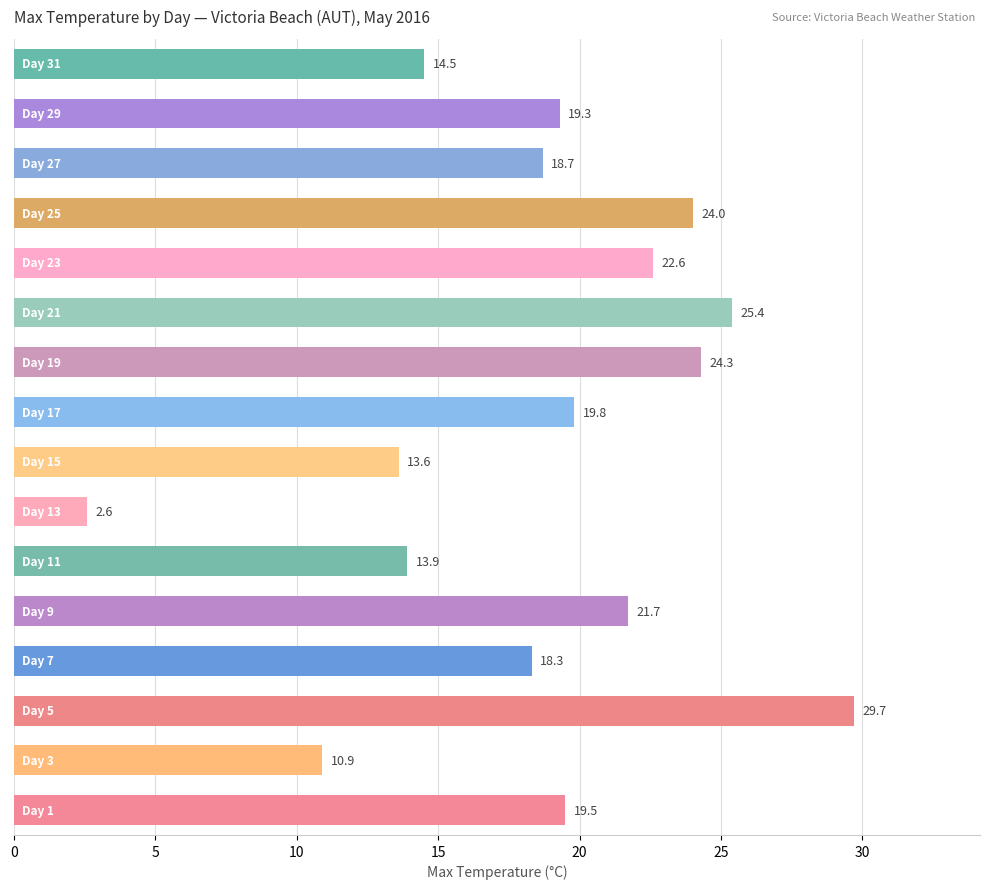

Reading bottom to top, extract all data points from this chart.

19.5	10.9	29.7	18.3	21.7	13.9	2.6	13.6	19.8	24.3	25.4	22.6	24.0	18.7	19.3	14.5